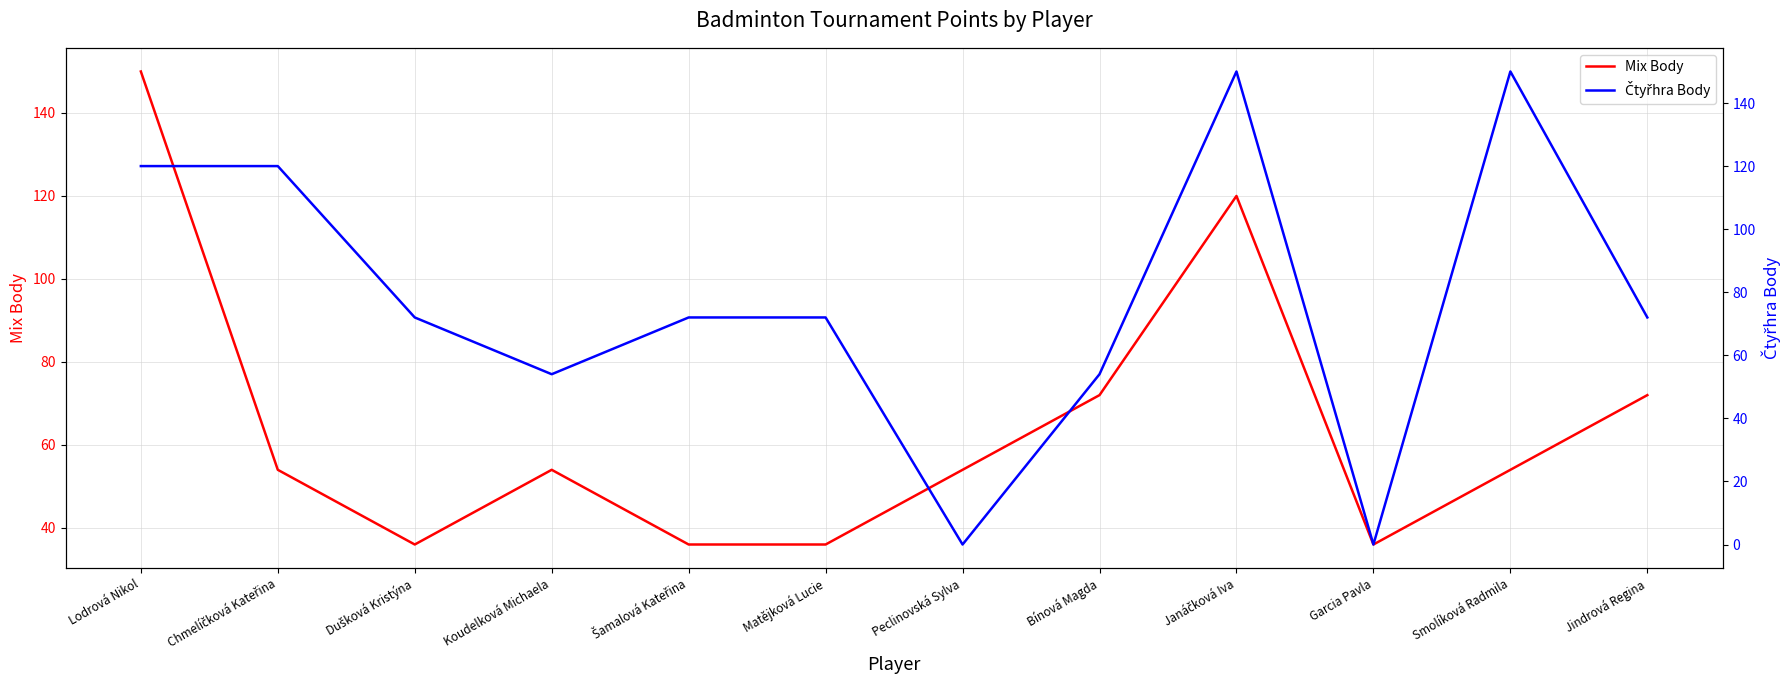

True or false: Čtyřhra Body has a value of 48 at Janáčková Iva.

False